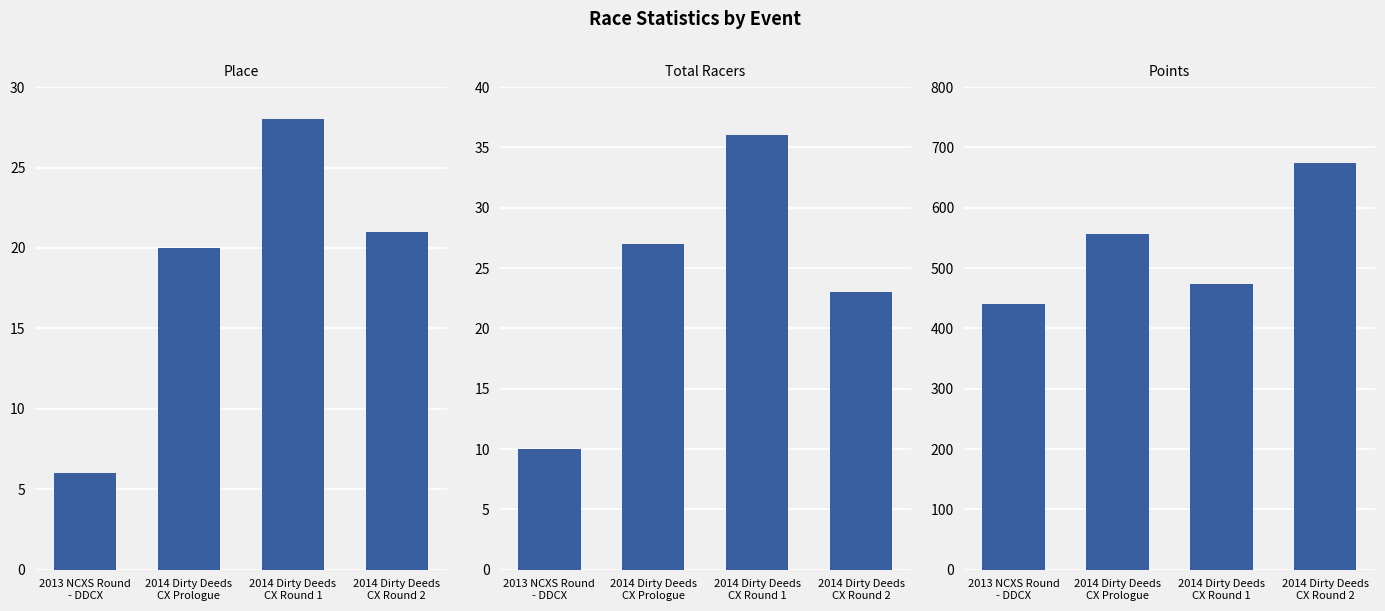

Are the bars grouped side by side (vs. stacked)?

Yes